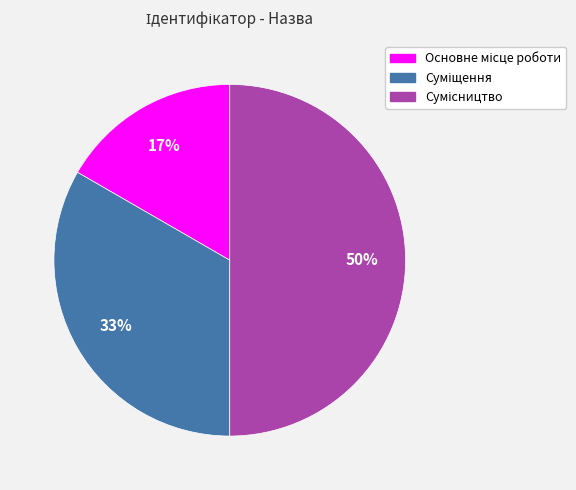

To the nearest percent, what is the average slice percentage?

33%